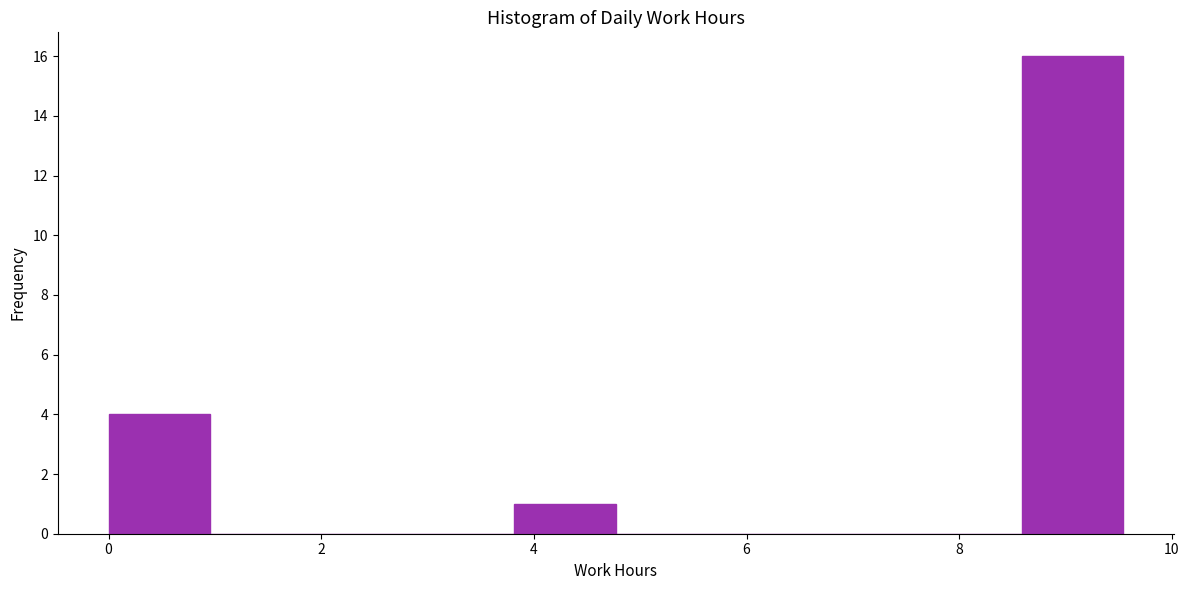

Over which range of the x-axis is the bar tallest?

8.6 to 9.6